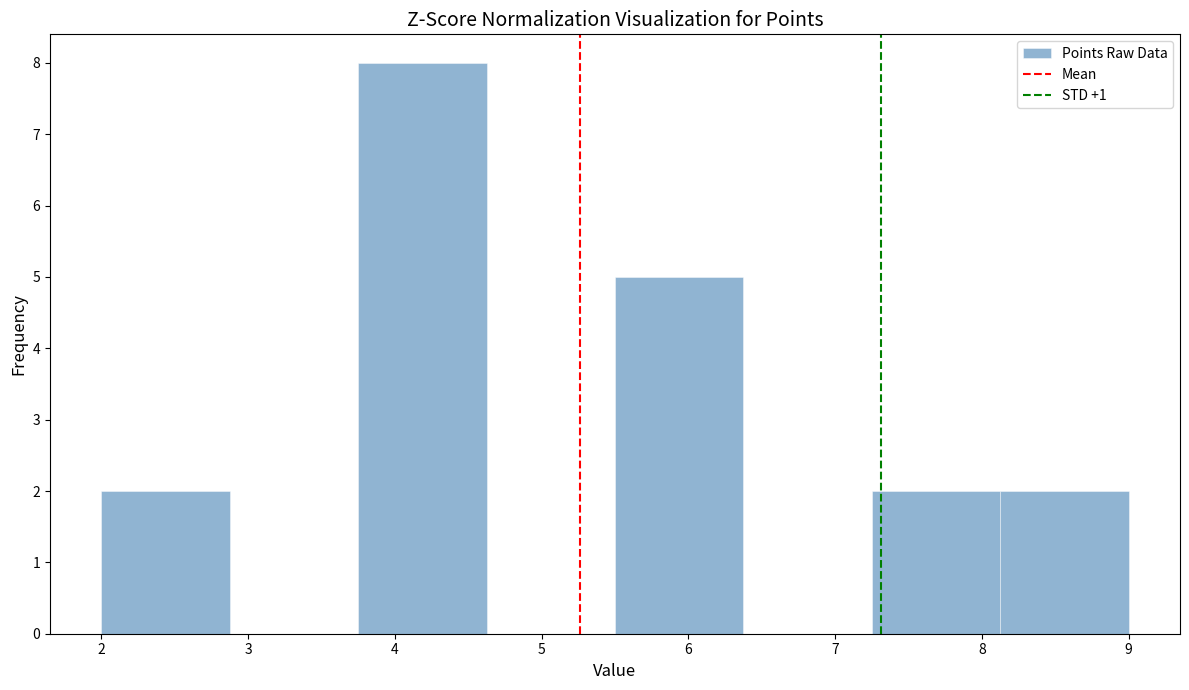

Reading left to right, list every bar in this chart as the range it spans on the x-axis followed by its height. Neither the bar edges nor the heights are printed on the chart, so give them approximately, as read against the axes.

2.0 to 2.9: 2
2.9 to 3.8: 0
3.8 to 4.6: 8
4.6 to 5.5: 0
5.5 to 6.4: 5
6.4 to 7.3: 0
7.3 to 8.1: 2
8.1 to 9.0: 2